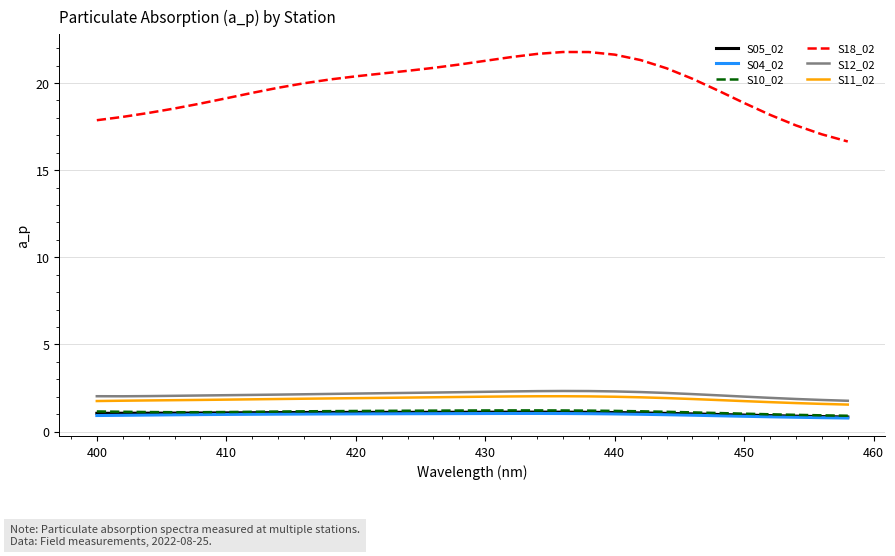

Count the number of categories in the chart.

30